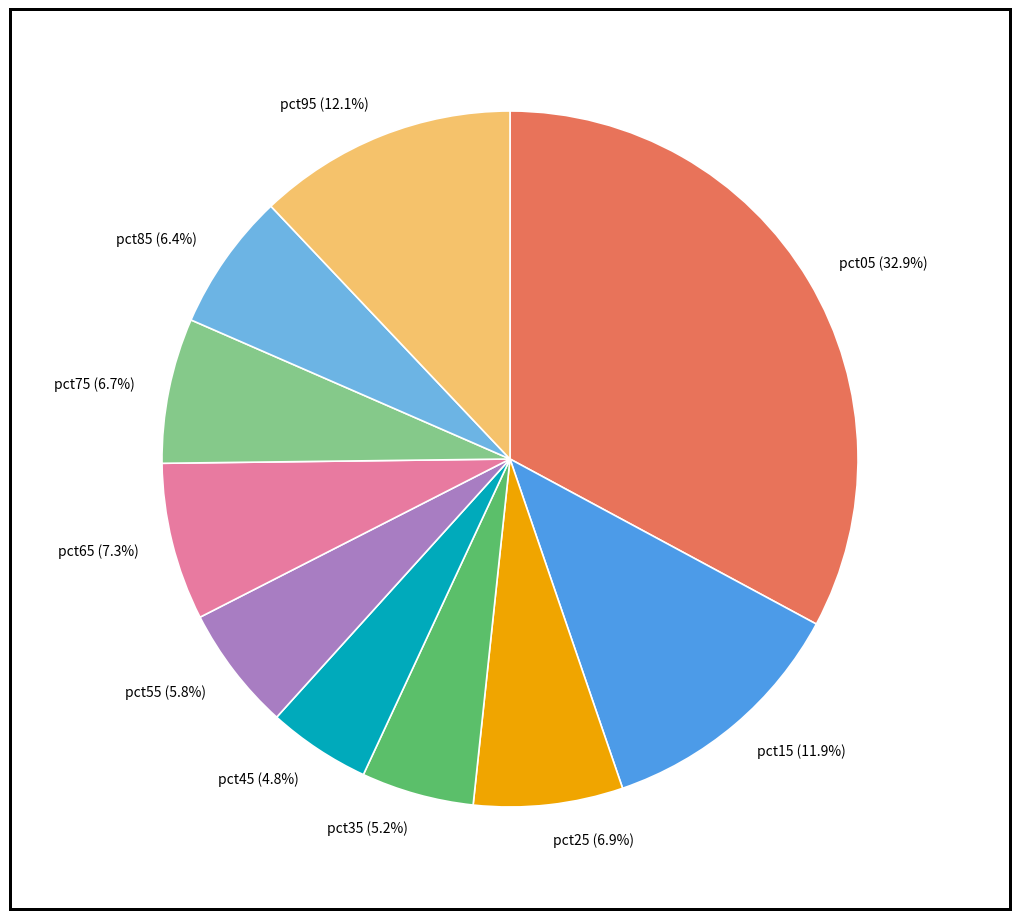

Which has a higher value, pct15 (11.9%) or pct35 (5.2%)?

pct15 (11.9%)